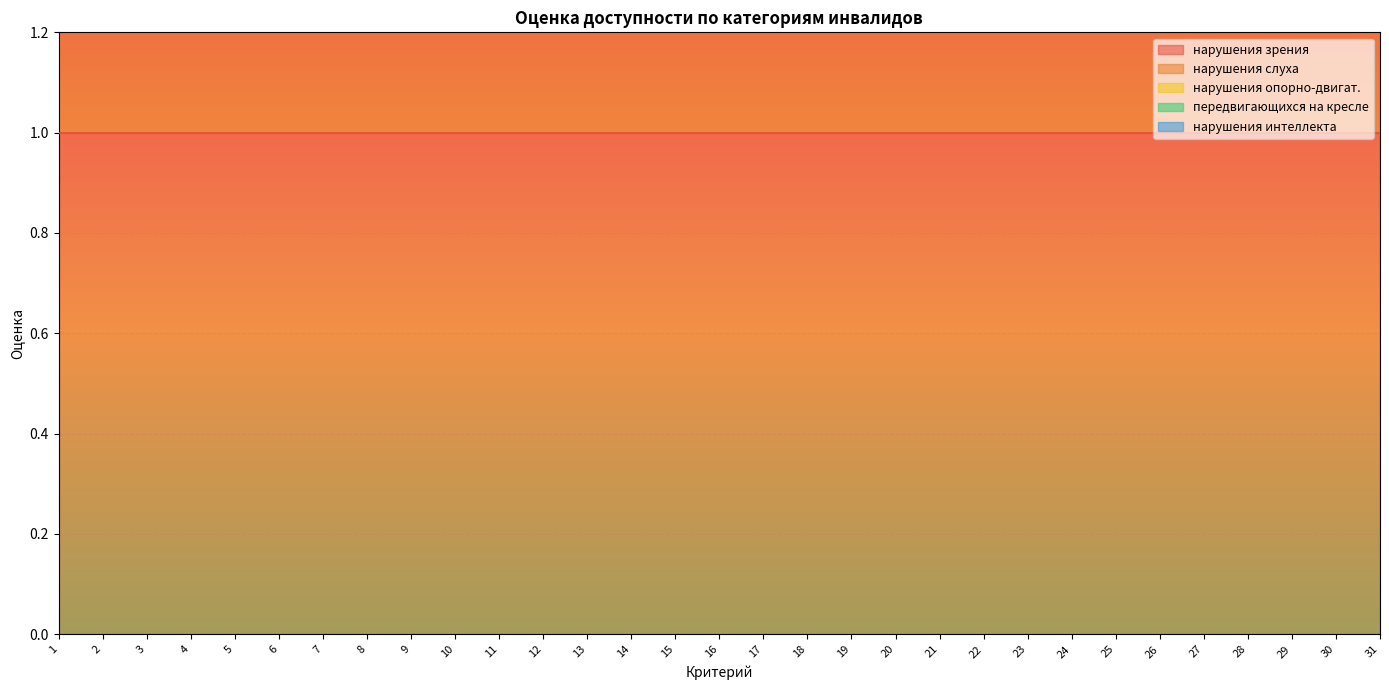

Which category has the highest value in the нарушения опорно-двигат. series?

1